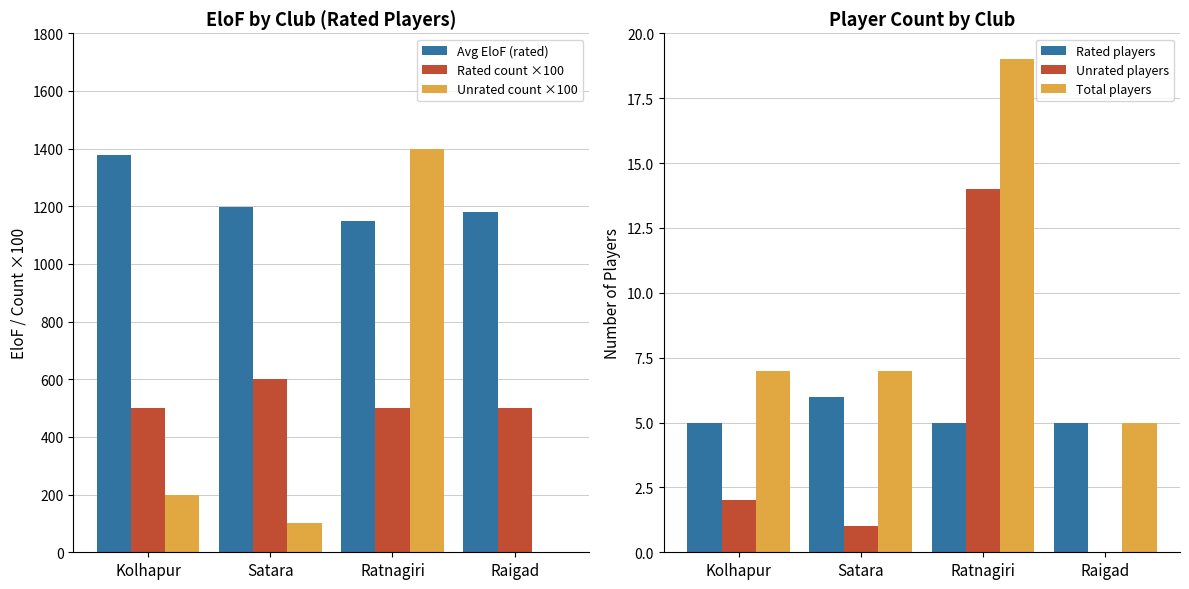

Where is Unrated count ×100 nearest to the value 700?

Kolhapur